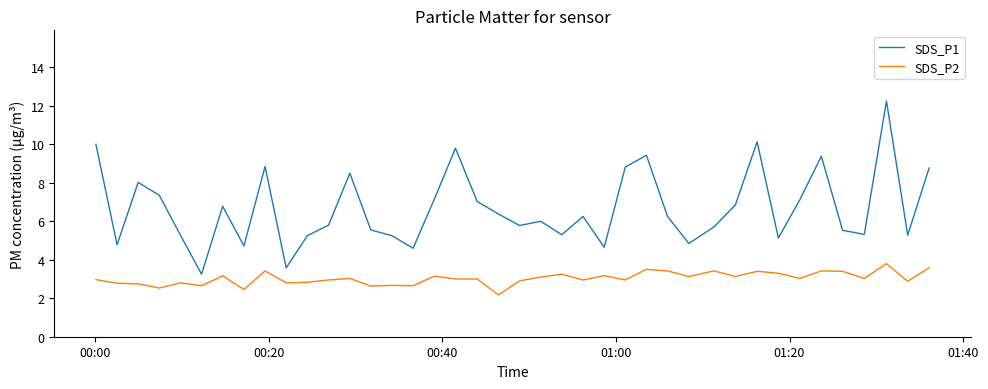

True or false: SDS_P2 and SDS_P1 intersect in this chart.

False